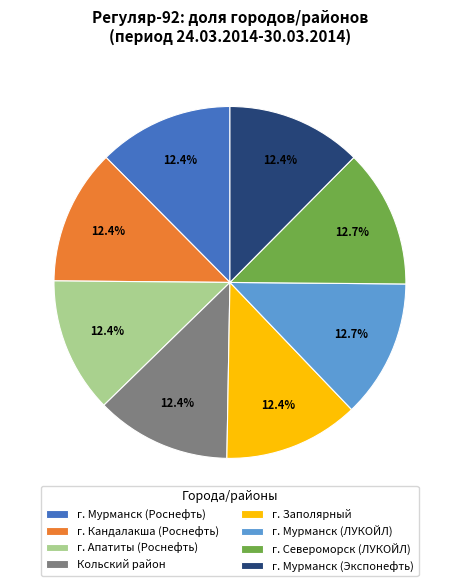

True or false: г. Апатиты (Роснефть) accounts for 12% of the total.

True